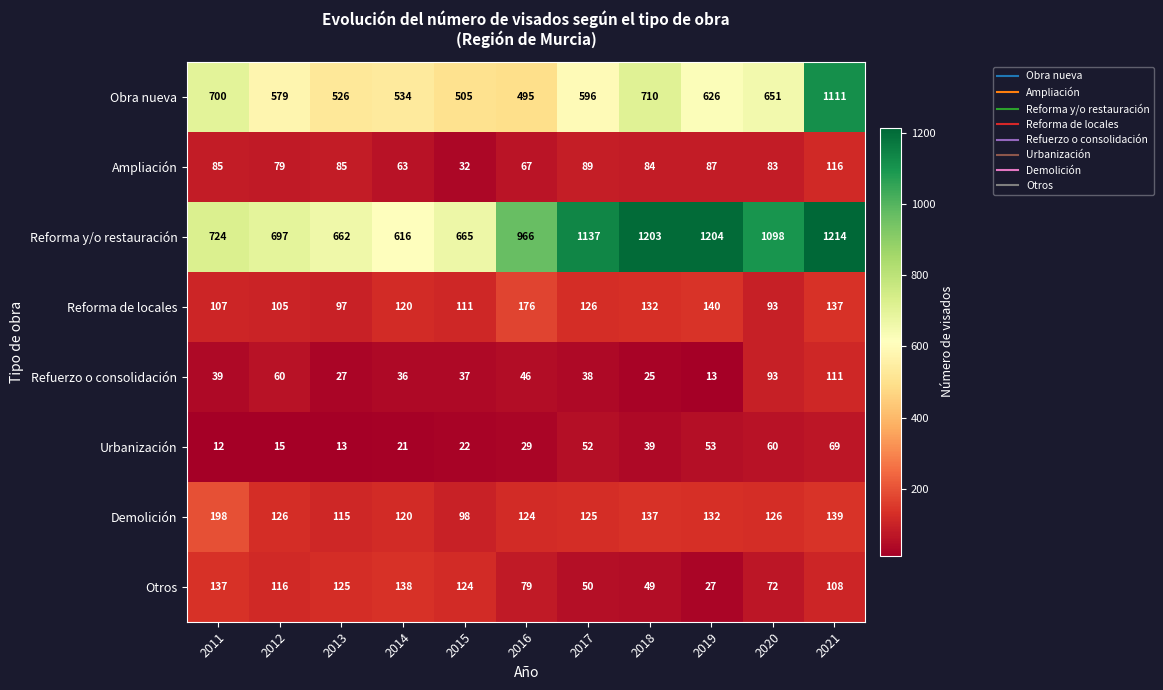

Which series has the widest spread of values?

Obra nueva